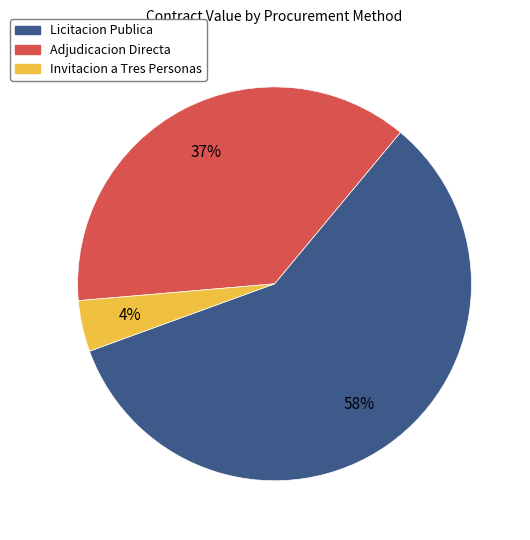

To the nearest percent, what is the average slice percentage?

33%